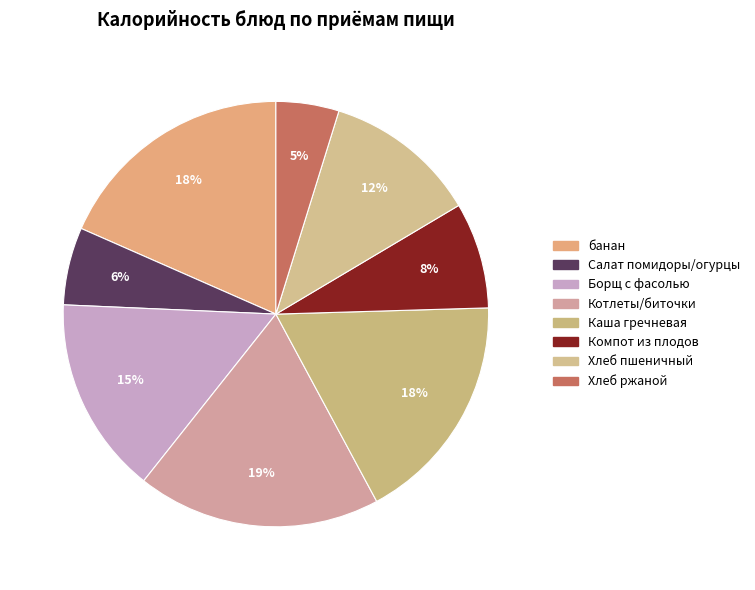

How many slices are in this pie chart?

8